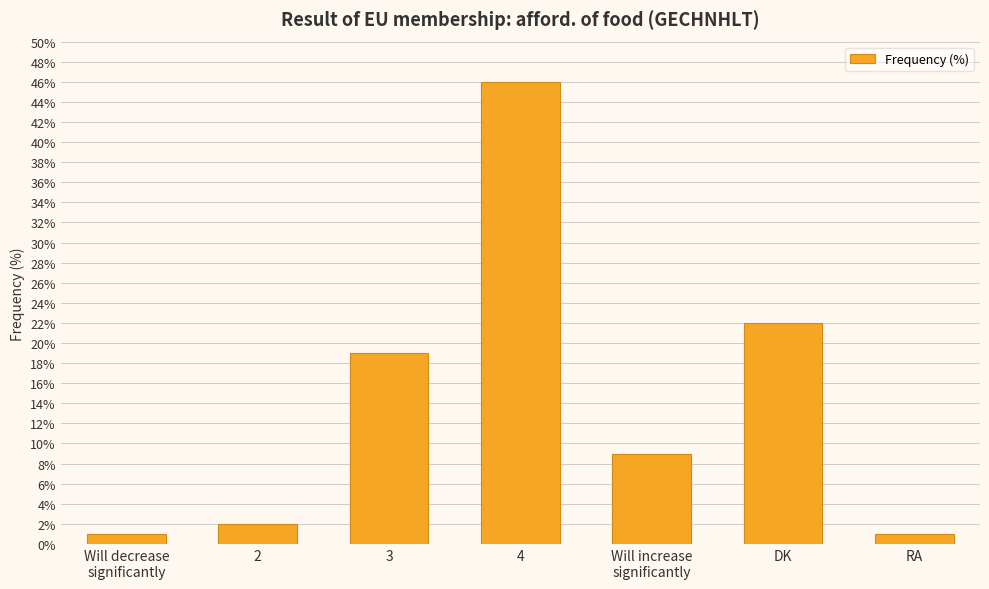

True or false: the data shows 2 at 2.

True